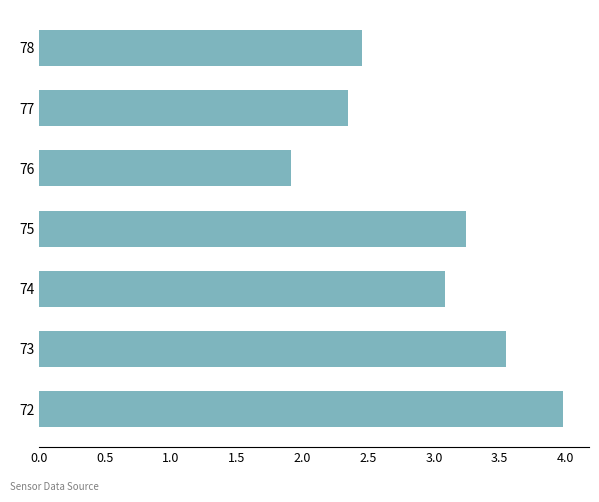

Which category has the highest value across all series?

72